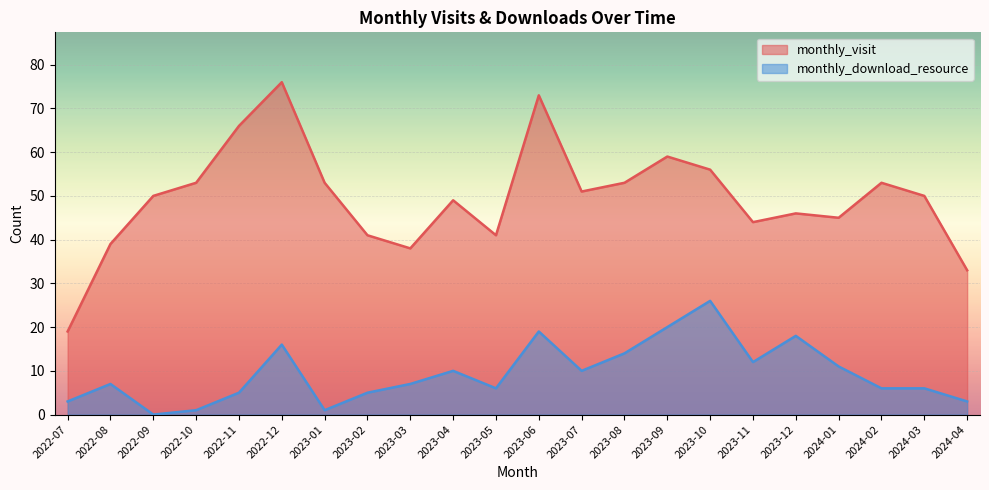

Reading left to right, extract all data points from this chart.

monthly_visit: 2022-07=19	2022-08=39	2022-09=50	2022-10=53	2022-11=66	2022-12=76	2023-01=53	2023-02=41	2023-03=38	2023-04=49	2023-05=41	2023-06=73	2023-07=51	2023-08=53	2023-09=59	2023-10=56	2023-11=44	2023-12=46	2024-01=45	2024-02=53	2024-03=50	2024-04=33
monthly_download_resource: 2022-07=3	2022-08=7	2022-09=0	2022-10=1	2022-11=5	2022-12=16	2023-01=1	2023-02=5	2023-03=7	2023-04=10	2023-05=6	2023-06=19	2023-07=10	2023-08=14	2023-09=20	2023-10=26	2023-11=12	2023-12=18	2024-01=11	2024-02=6	2024-03=6	2024-04=3